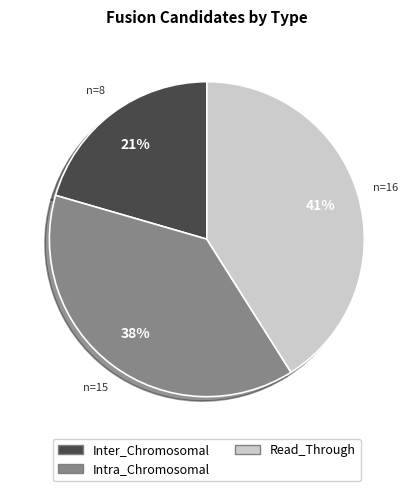

Is the sum of Intra_Chromosomal and Read_Through greater than half?

Yes